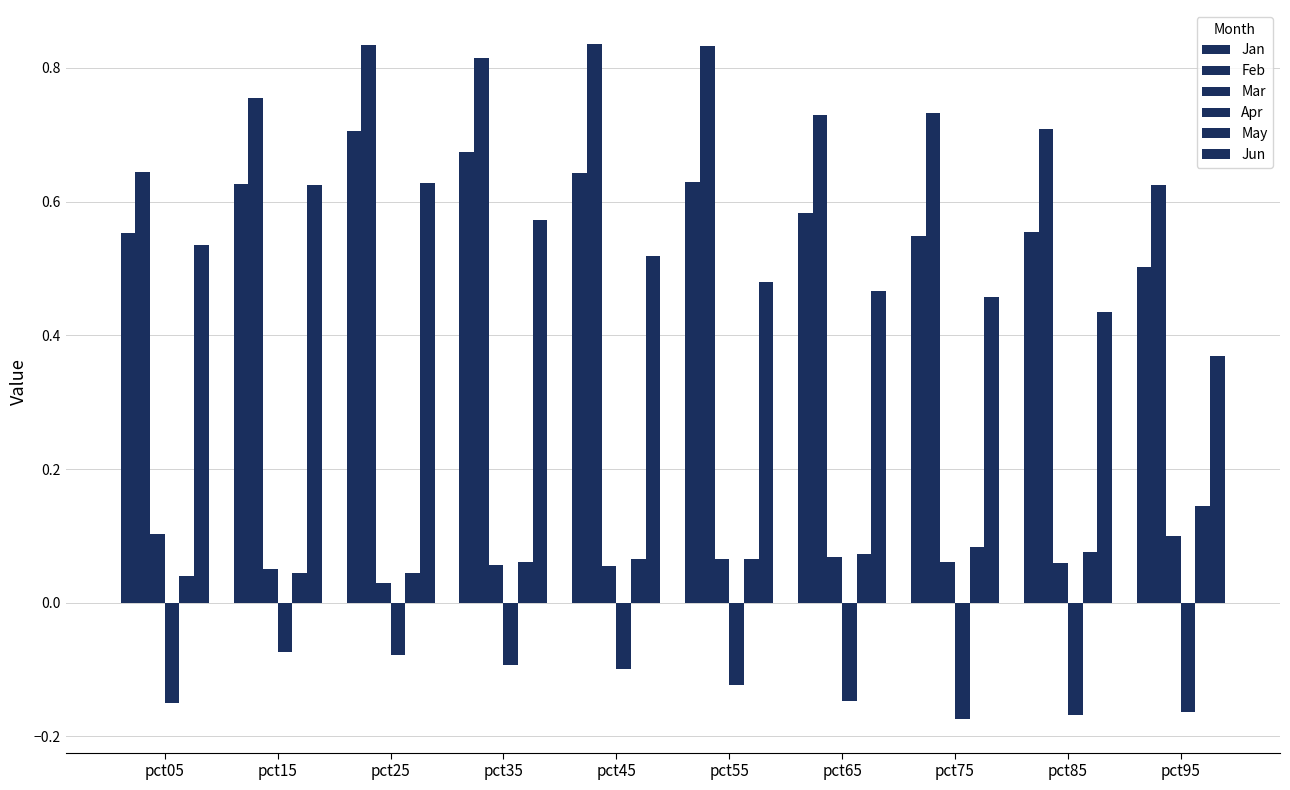

Which category has the highest value in the May series?

pct95